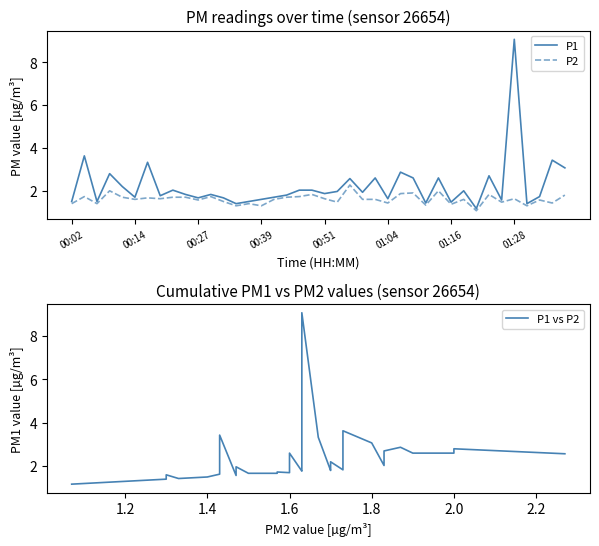

Which series has the largest total across all categories?

P1